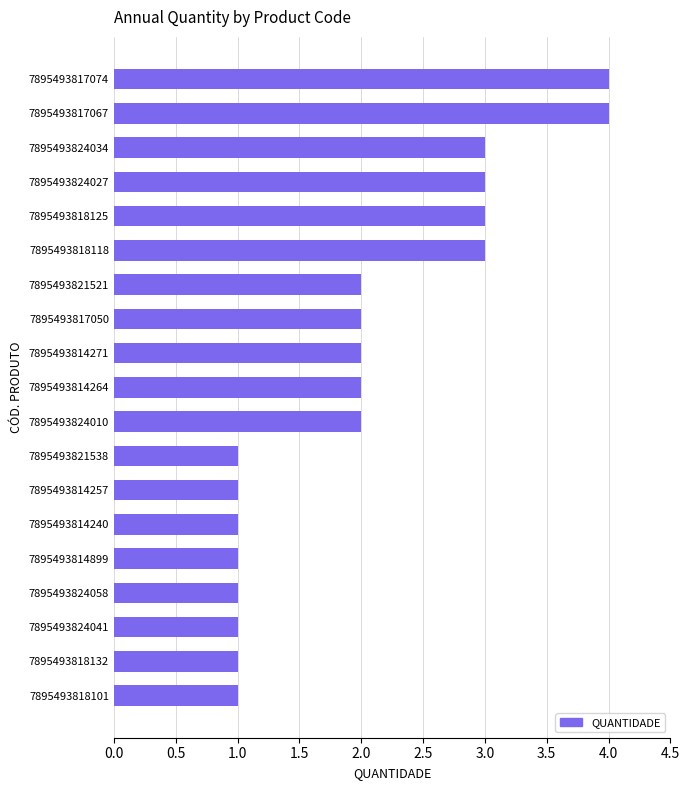

Are the bars grouped side by side (vs. stacked)?

No